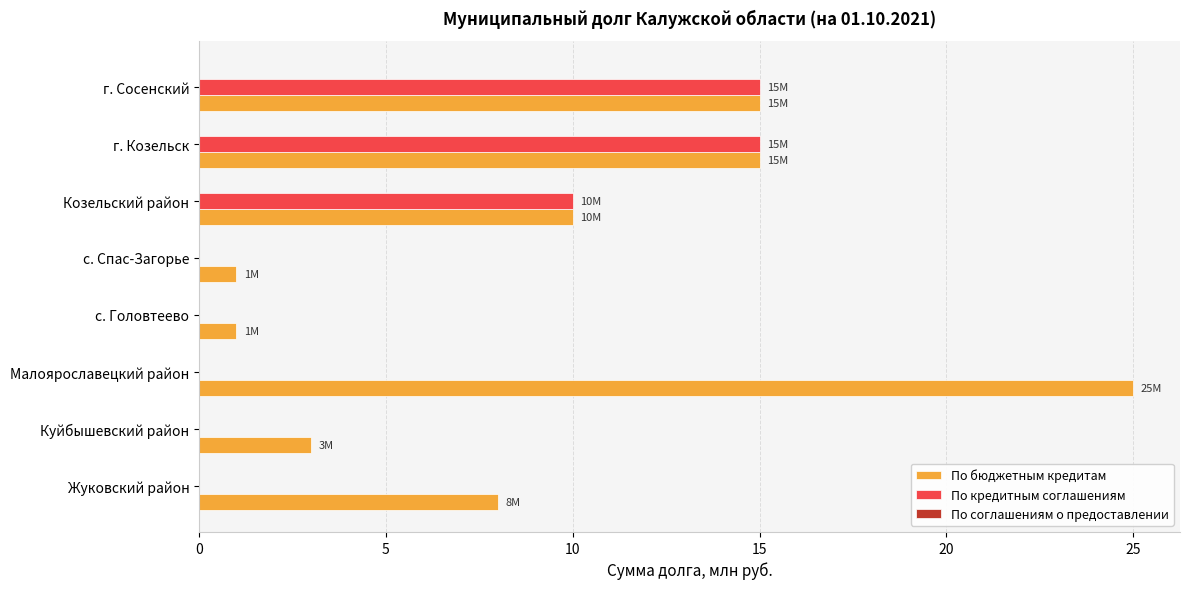

Read the По бюджетным кредитам value at г. Сосенский.

15